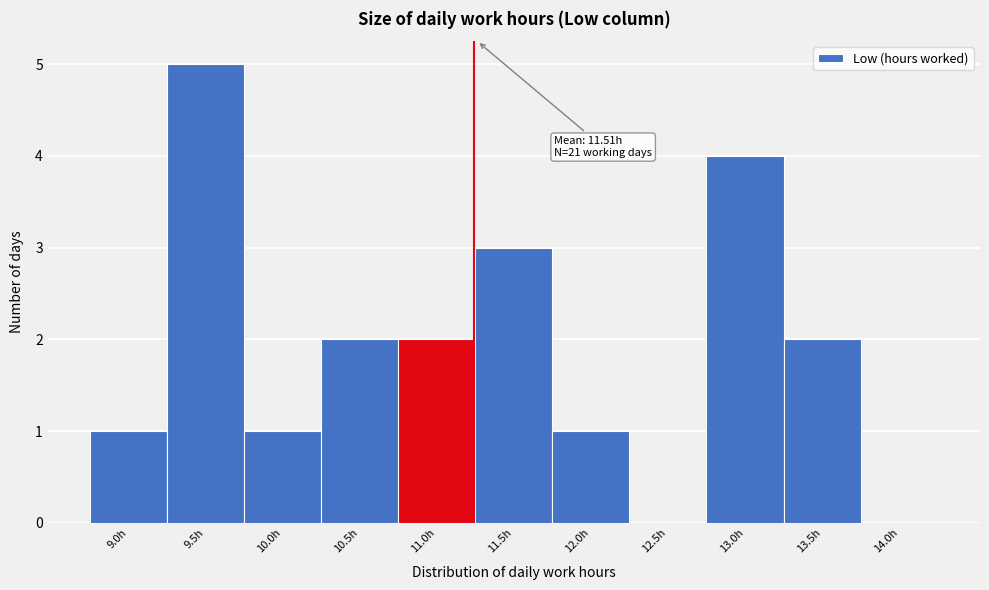

Reading left to right, extract all data points from this chart.

9.0h=1	9.5h=5	10.0h=1	10.5h=2	11.0h=2	11.5h=3	12.0h=1	12.5h=0	13.0h=4	13.5h=2	14.0h=0